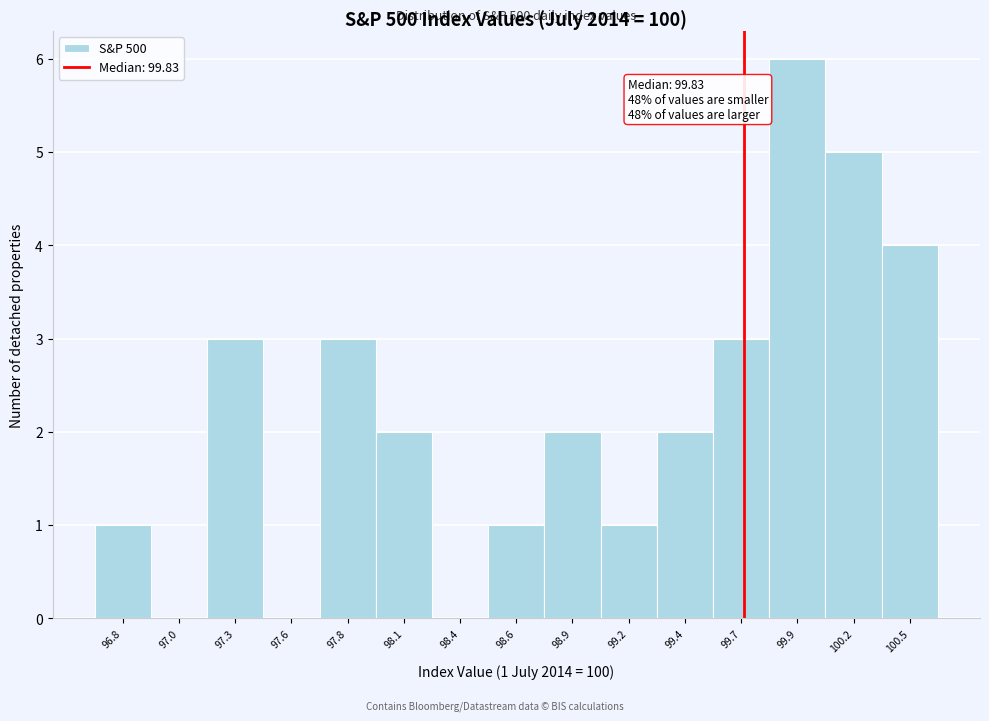

Reading left to right, transcribe all the data shown in this chart.

96.8=1	97.0=0	97.3=3	97.6=0	97.8=3	98.1=2	98.4=0	98.6=1	98.9=2	99.2=1	99.4=2	99.7=3	99.9=6	100.2=5	100.5=4